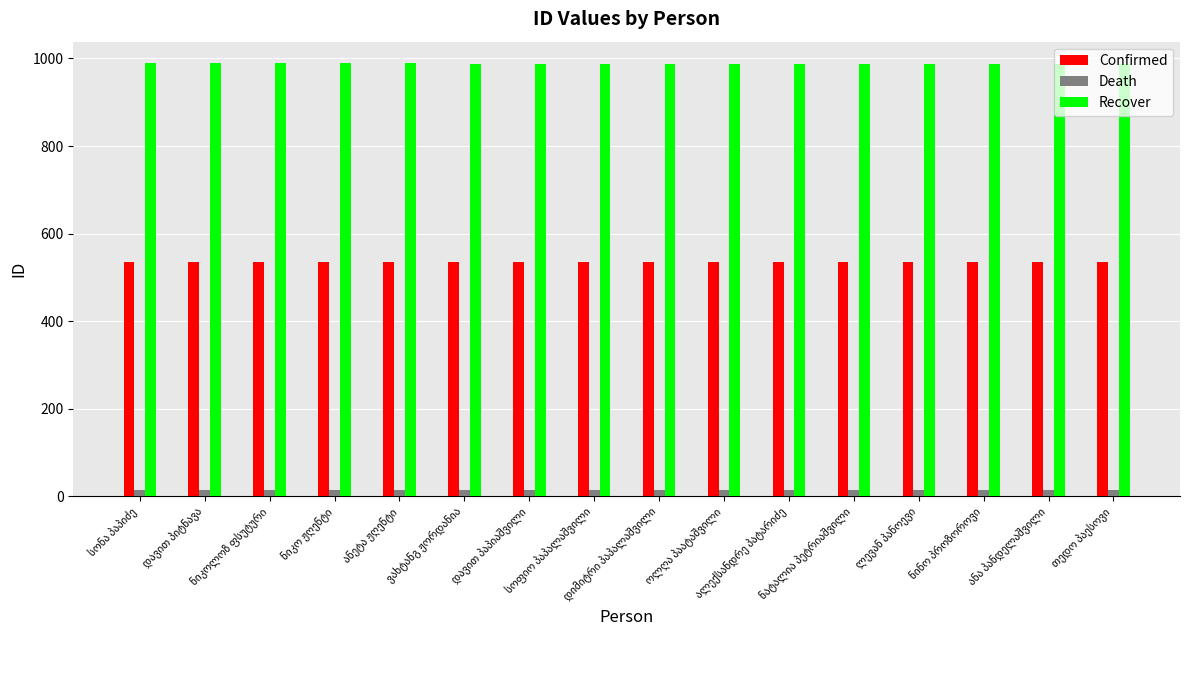

At how many categories does at least one series exceed 308?

16